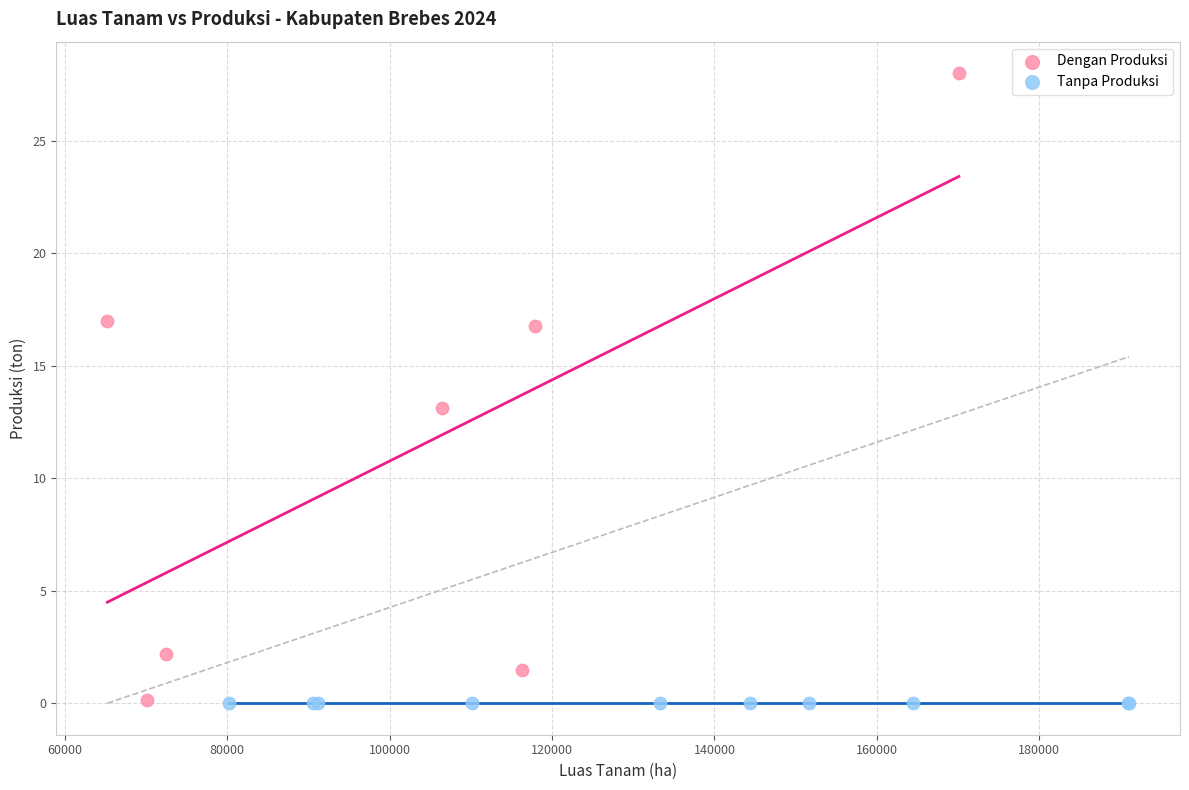

Which series contains the highest Y value?

Dengan Produksi